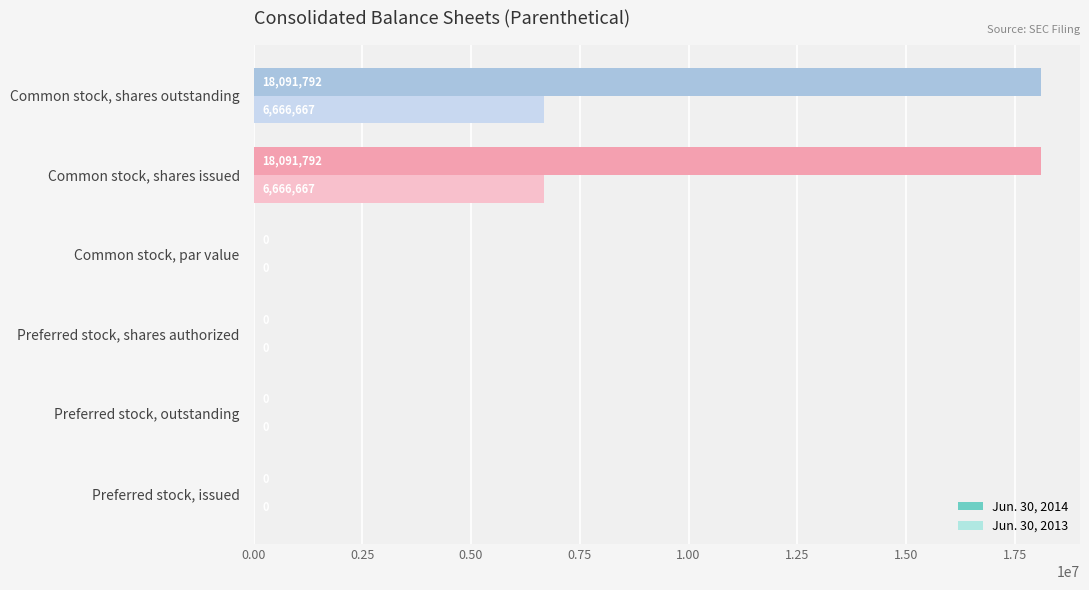

Is it true that Jun. 30, 2013 equals 2479531 at Preferred stock, issued?

False